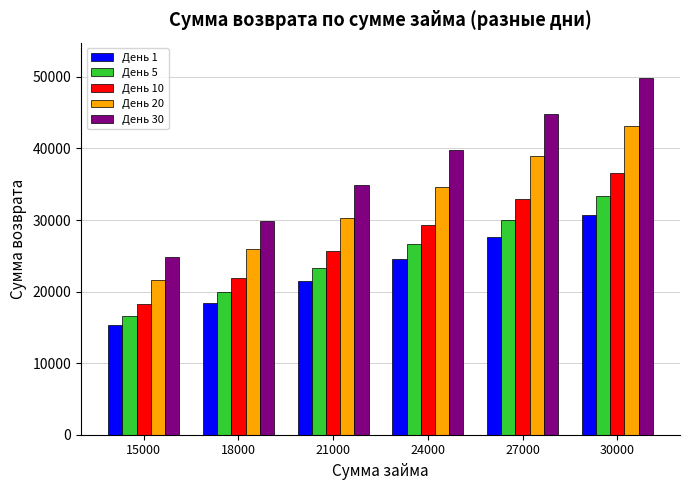

How many values in the День 30 series are below 39840?

3